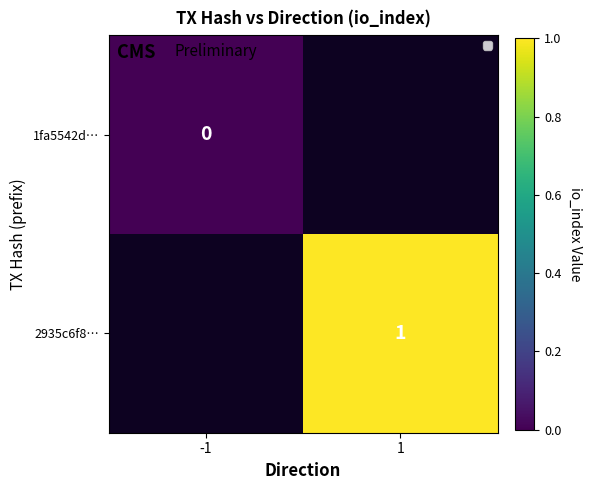

List the series in order of their overall mean, lowest first.

1fa5542d…, 2935c6f8…